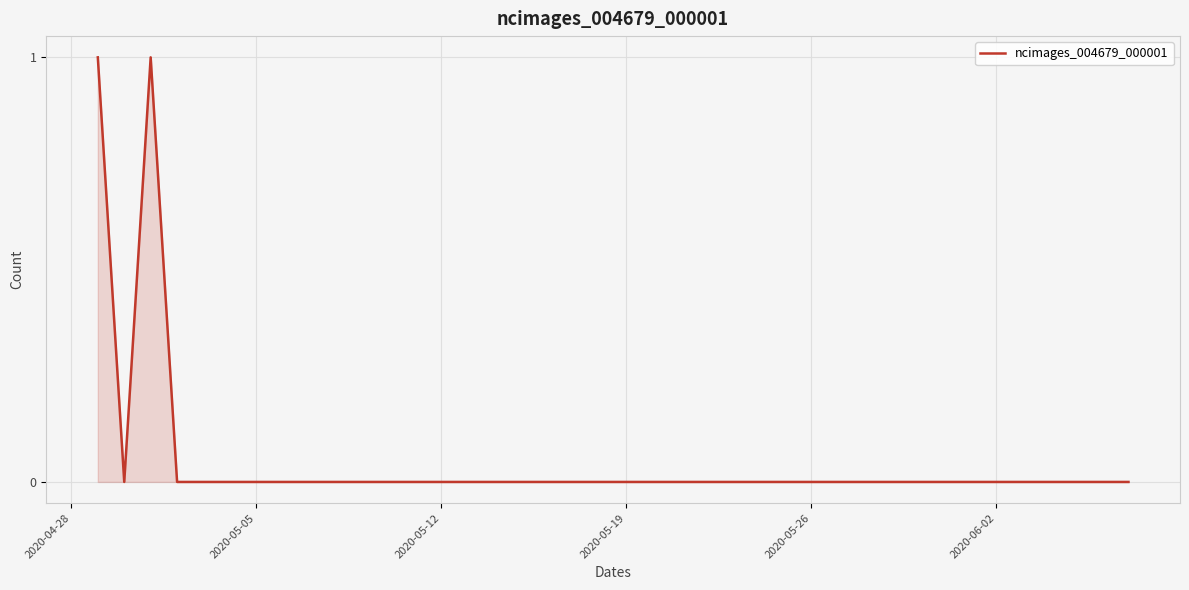

Does the chart have visible grid lines?

Yes